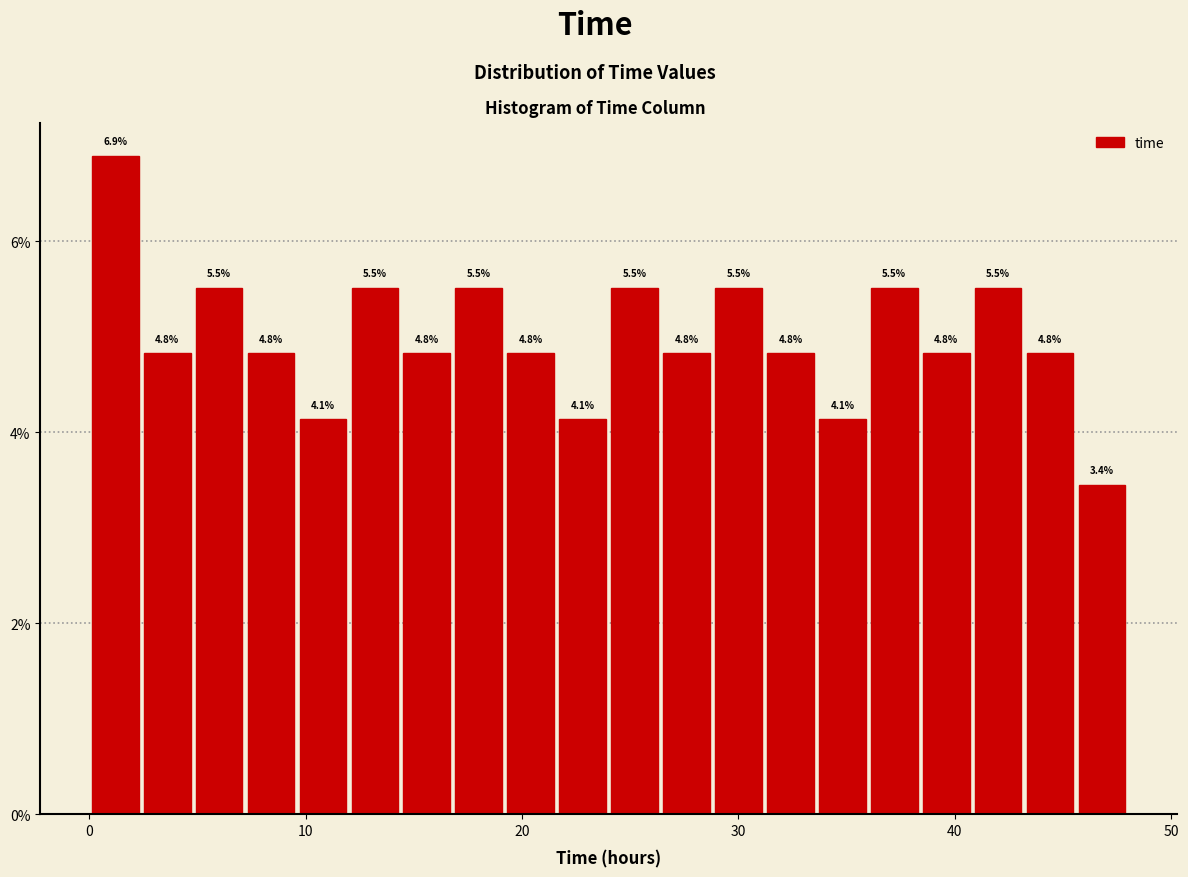

Around what value on the x-axis is the tallest bar? Give the approximate position of its centre, as read against the axis.

1